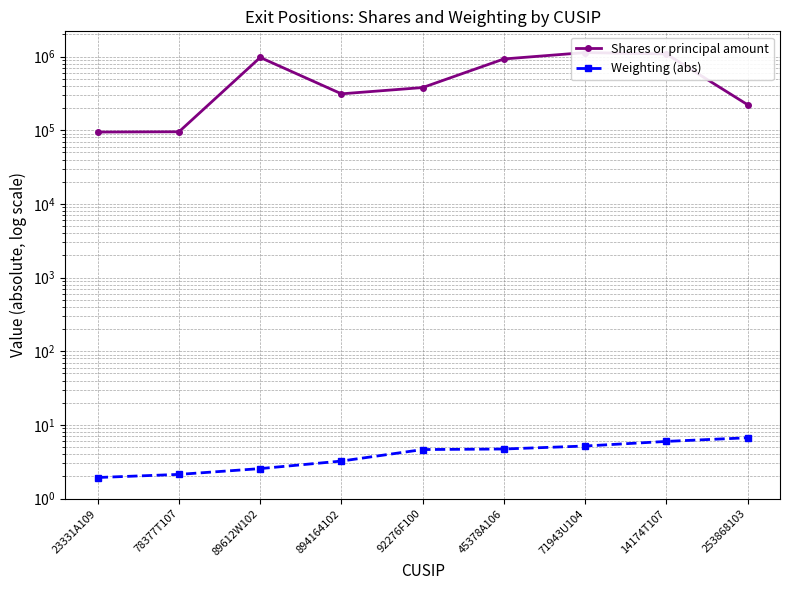

How many data points in Weighting (abs) are less than 4?

4